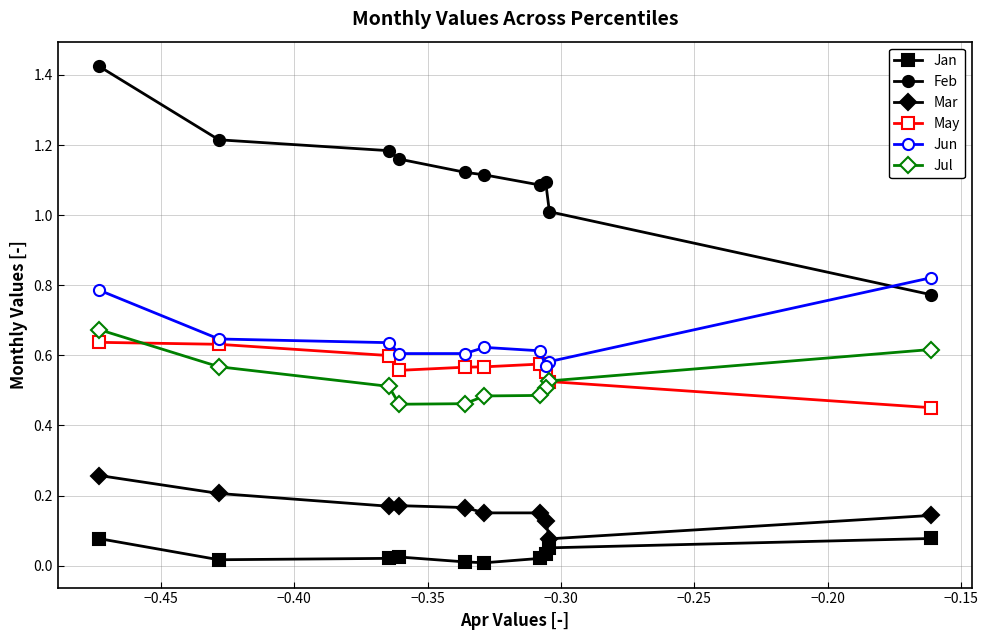

How many series are shown in this chart?

6